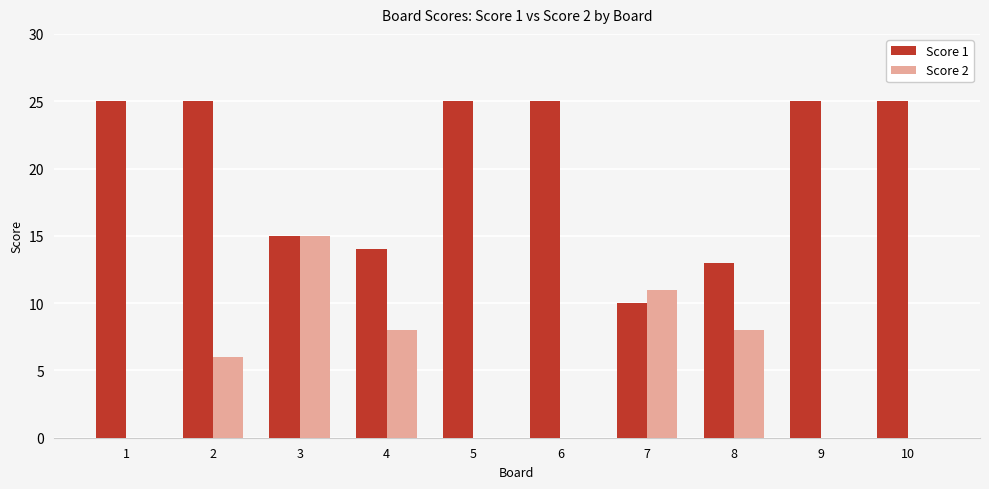

Reading left to right, extract all data points from this chart.

Score 1: 25	25	15	14	25	25	10	13	25	25
Score 2: 0	6	15	8	0	0	11	8	0	0